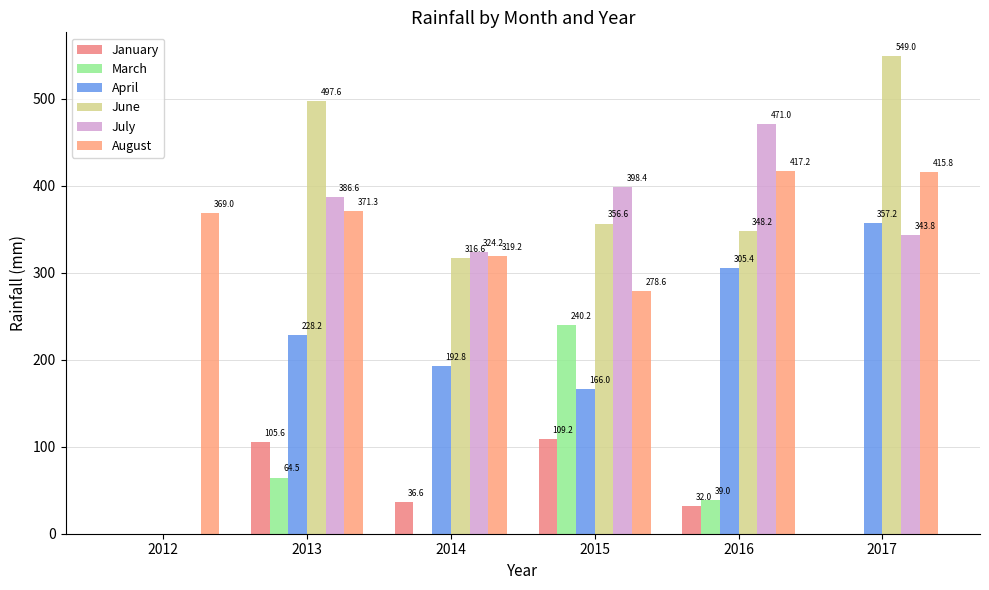

Which series has the widest spread of values?

June